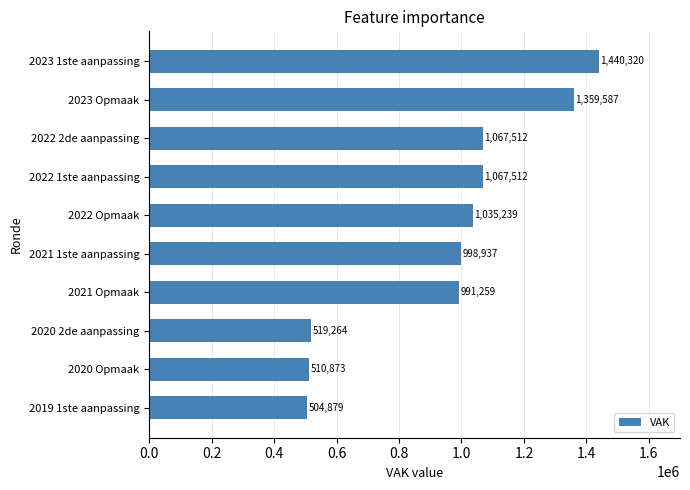

What is the approximate value at 2021 1ste aanpassing, to the nearest 10?

998940